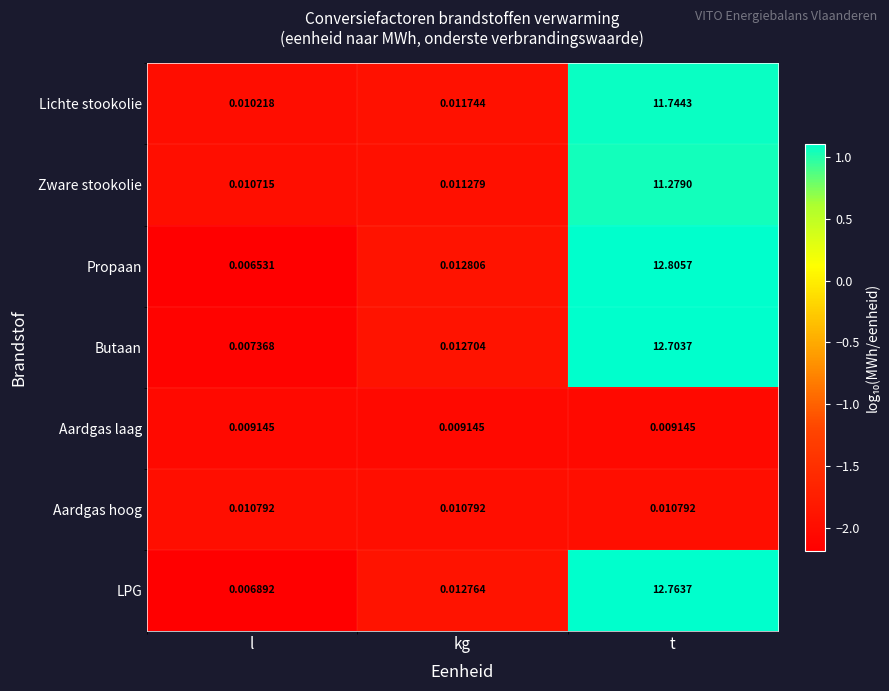

At which category does the chart reach its peak across all series?

t